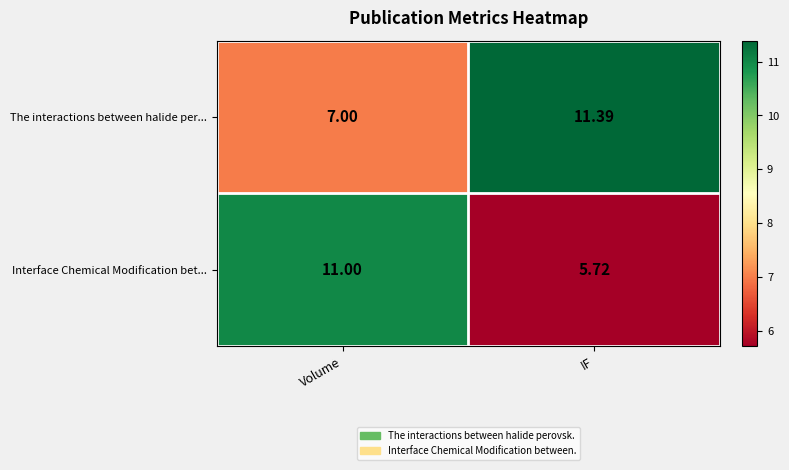

At which label does The interactions between halide per... first exceed 11?

IF